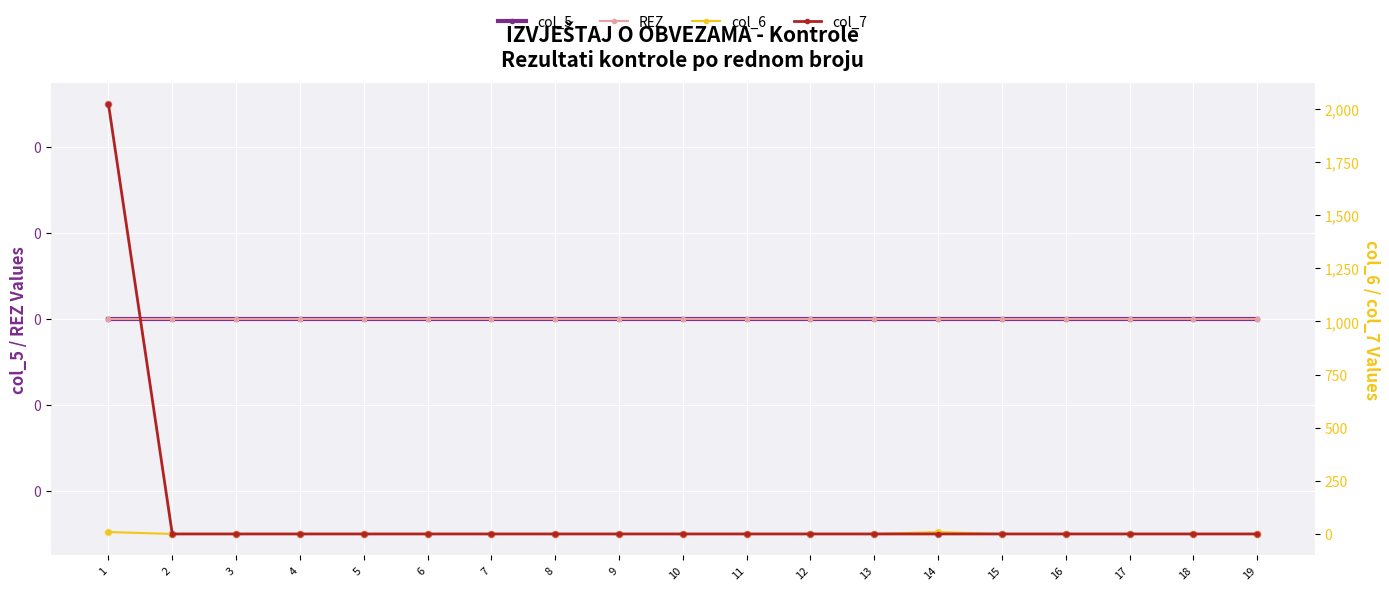

At which category is the sum across all series the highest?

1